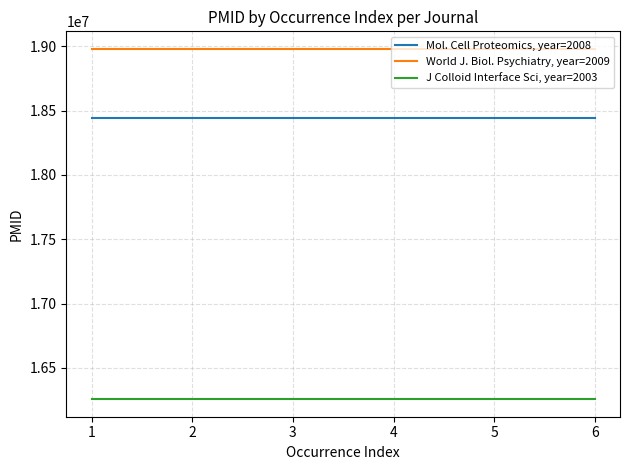

What is the lowest value of the World J. Biol. Psychiatry, year=2009 series?

18979283